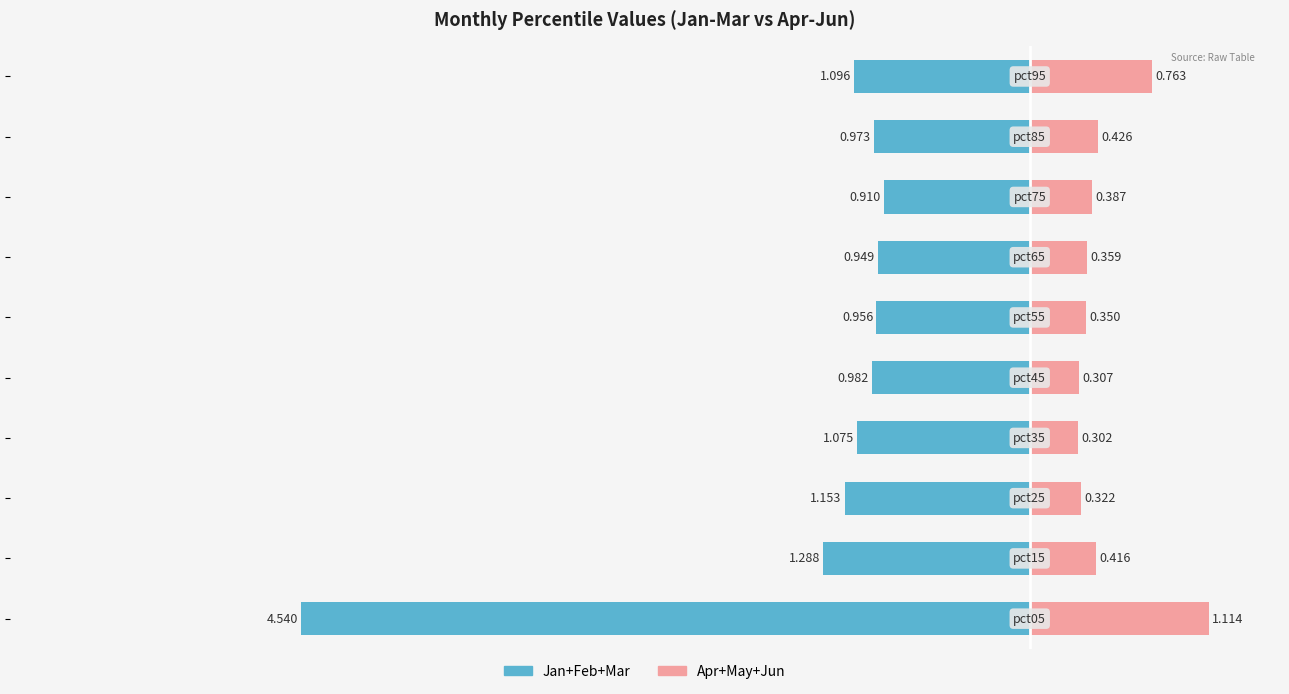

Reading left to right, extract all data points from this chart.

Jan+Feb+Mar: −7=-4.5	−6=-1.3	−5=-1.2	−4=-1.1	−3=-1.0	−2=-1.0	−1=-0.9	0=-0.9	1=-1.0	2=-1.1
Apr+May+Jun: −7=1.1	−6=0.4	−5=0.3	−4=0.3	−3=0.3	−2=0.3	−1=0.4	0=0.4	1=0.4	2=0.8